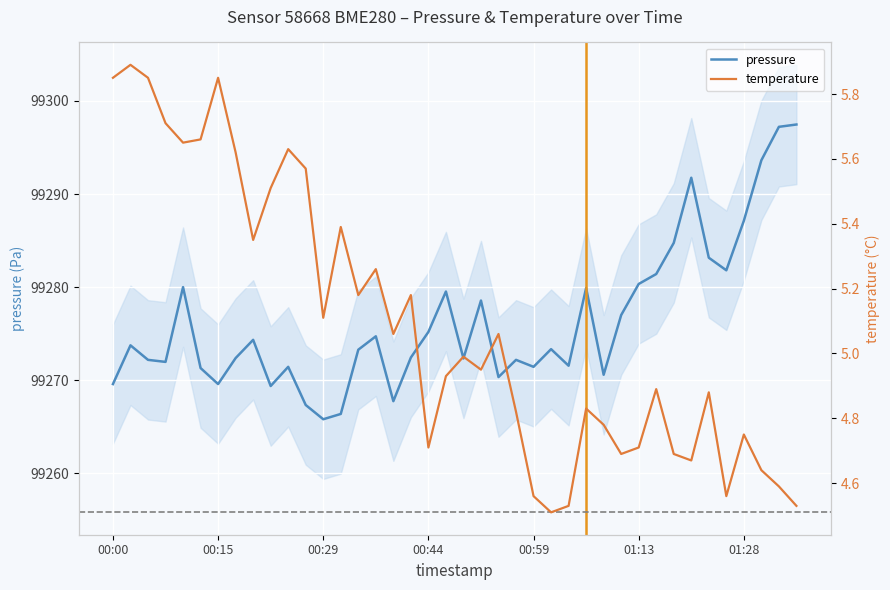

Is the value of temperature at 29 greater than the value of pressure at 21?

No